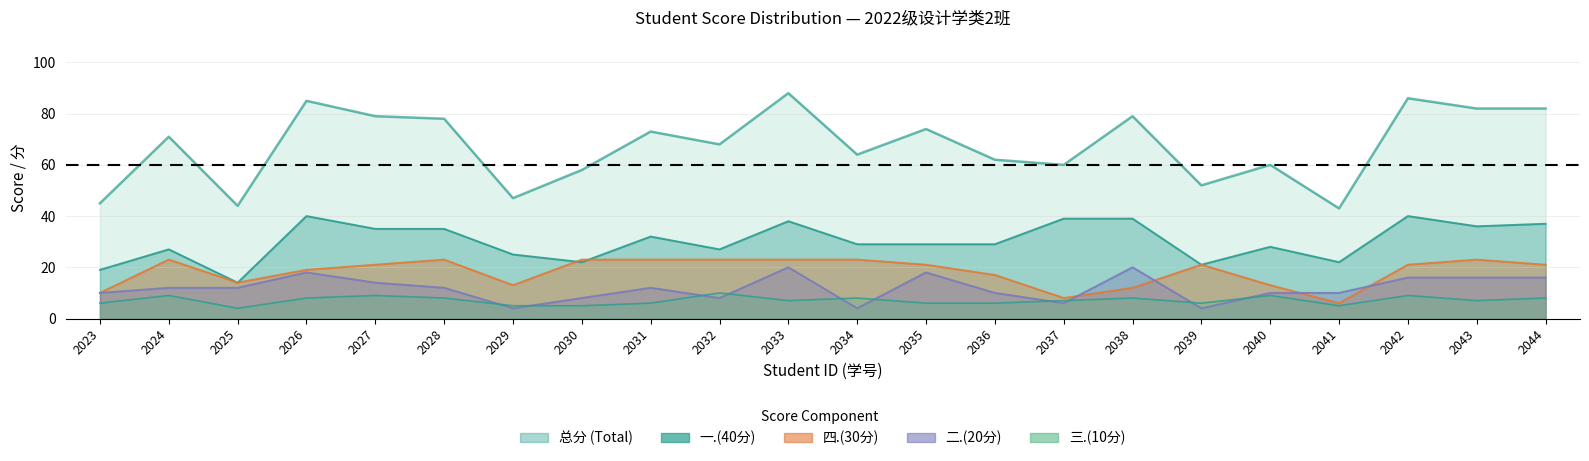

Is it true that 三.(10分) equals 9 at 2024?

True